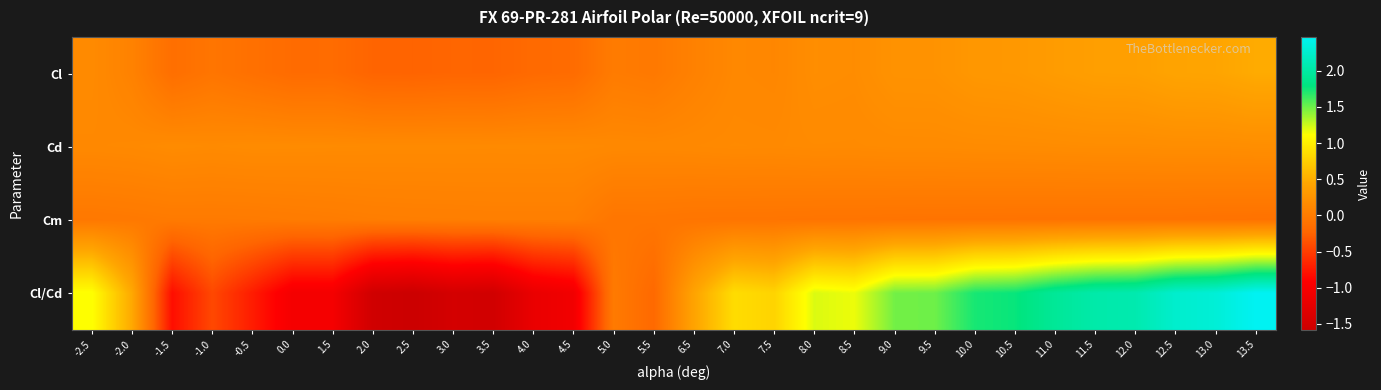

Reading left to right, list all the values displayed in this chart.

Cl: -2.5=0.2	-2.0=0.1	-1.5=-0.1	-1.0=-0.1	-0.5=-0.1	0.0=-0.2	1.5=-0.2	2.0=-0.2	2.5=-0.2	3.0=-0.2	3.5=-0.2	4.0=-0.2	4.5=-0.2	5.0=-0.0	5.5=-0.0	6.5=0.1	7.0=0.1	7.5=0.1	8.0=0.2	8.5=0.2	9.0=0.2	9.5=0.2	10.0=0.3	10.5=0.3	11.0=0.3	11.5=0.4	12.0=0.4	12.5=0.4	13.0=0.4	13.5=0.5
Cd: -2.5=0.1	-2.0=0.1	-1.5=0.2	-1.0=0.2	-0.5=0.2	0.0=0.2	1.5=0.2	2.0=0.2	2.5=0.2	3.0=0.2	3.5=0.2	4.0=0.2	4.5=0.2	5.0=0.1	5.5=0.1	6.5=0.1	7.0=0.2	7.5=0.1	8.0=0.2	8.5=0.2	9.0=0.2	9.5=0.2	10.0=0.2	10.5=0.2	11.0=0.2	11.5=0.2	12.0=0.2	12.5=0.2	13.0=0.2	13.5=0.2
Cm: -2.5=-0.0	-2.0=-0.0	-1.5=-0.0	-1.0=-0.0	-0.5=-0.0	0.0=-0.0	1.5=0.0	2.0=0.0	2.5=0.0	3.0=0.0	3.5=0.0	4.0=0.0	4.5=0.0	5.0=-0.1	5.5=-0.1	6.5=-0.1	7.0=-0.1	7.5=-0.1	8.0=-0.1	8.5=-0.1	9.0=-0.1	9.5=-0.1	10.0=-0.1	10.5=-0.1	11.0=-0.1	11.5=-0.1	12.0=-0.1	12.5=-0.1	13.0=-0.1	13.5=-0.1
Cl/Cd: -2.5=1.1	-2.0=0.5	-1.5=-0.8	-1.0=-0.4	-0.5=-0.7	0.0=-1.0	1.5=-1.0	2.0=-1.5	2.5=-1.6	3.0=-1.5	3.5=-1.5	4.0=-1.2	4.5=-1.1	5.0=-0.0	5.5=-0.2	6.5=0.4	7.0=0.9	7.5=0.8	8.0=1.2	8.5=1.2	9.0=1.5	9.5=1.5	10.0=1.7	10.5=1.8	11.0=1.9	11.5=2.0	12.0=2.1	12.5=2.2	13.0=2.3	13.5=2.5